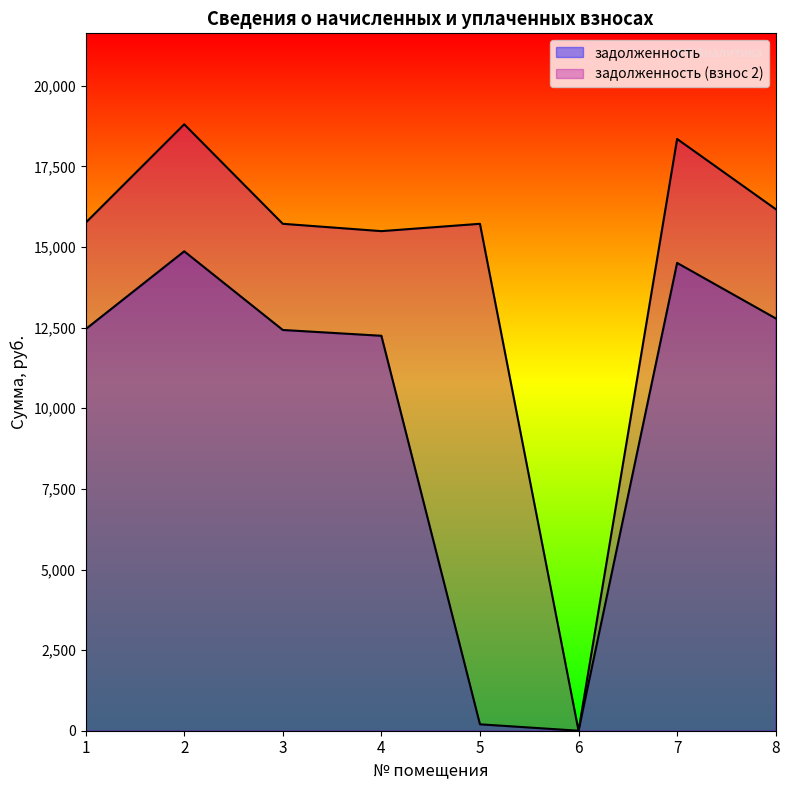

How many lines are shown in the chart?

2